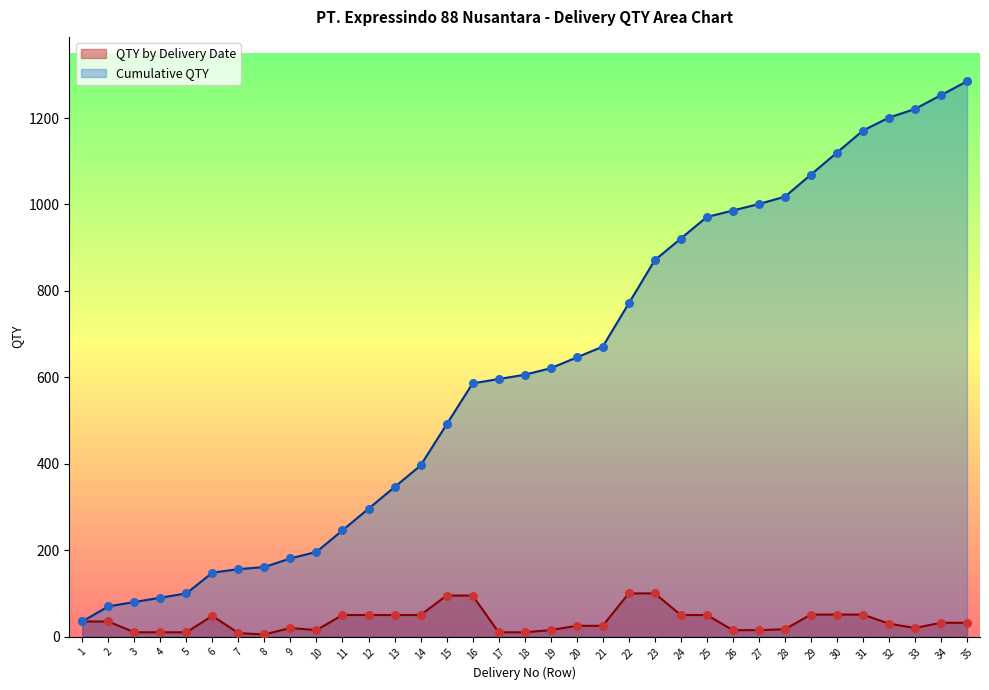

Is the value of Cumulative QTY at 10 greater than the value of QTY by Delivery Date at 27?

Yes